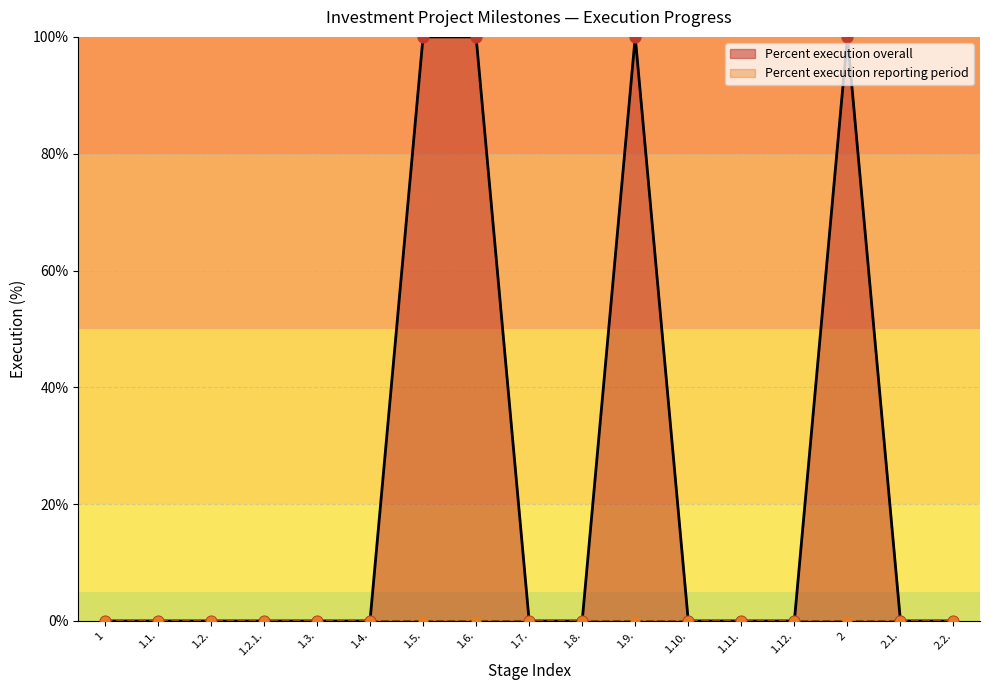

Between 1.2. and 1.12., which is larger?

1.2.